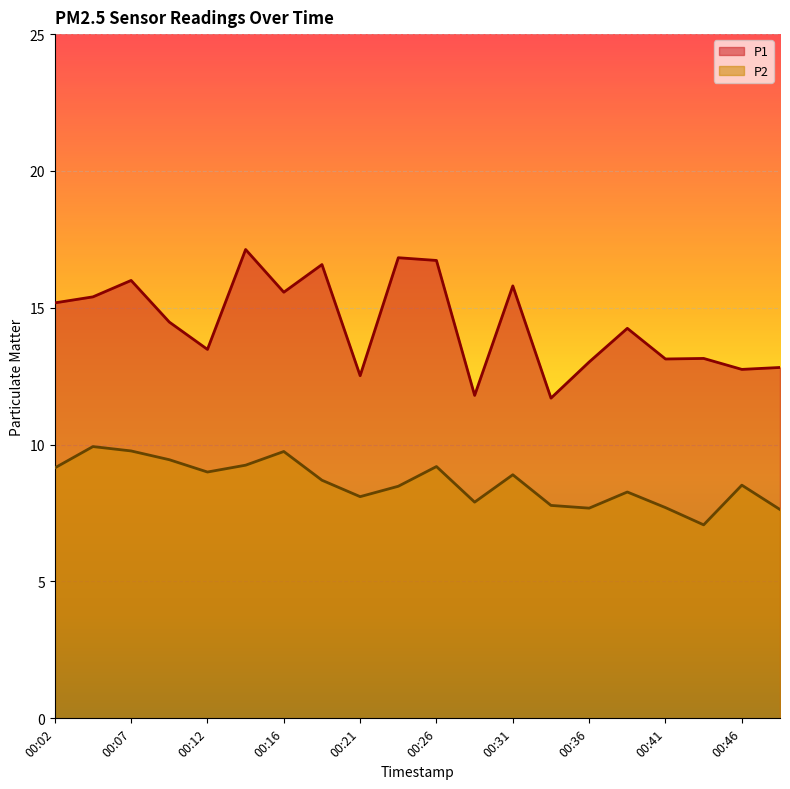

True or false: P1 and P2 cross at least once.

False